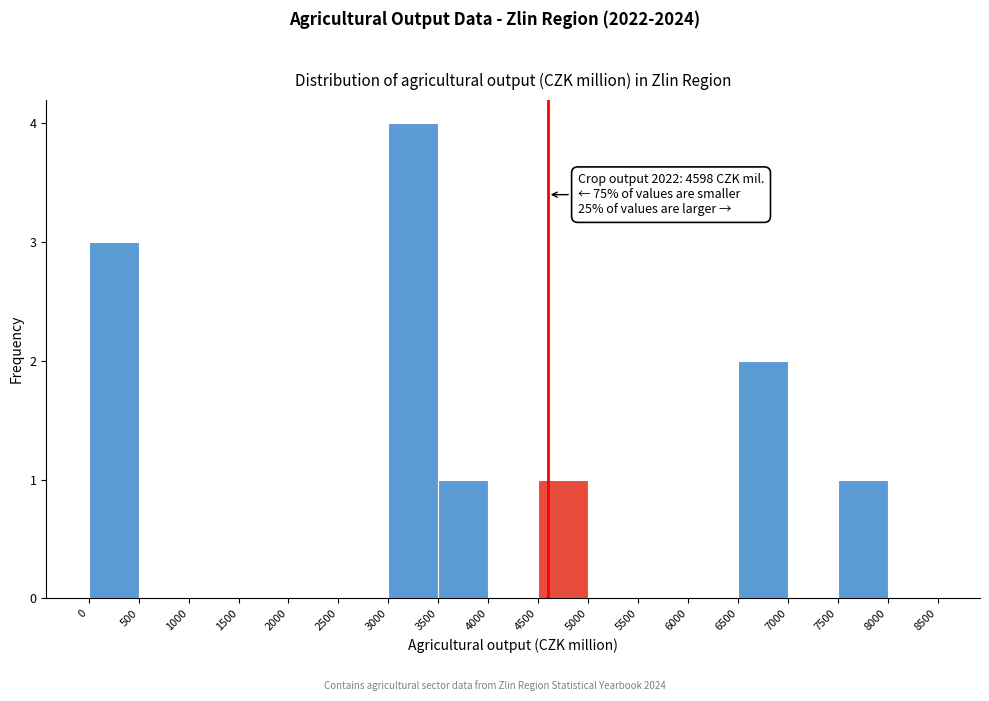

Which range on the x-axis has the tallest bar?

3000 to 3500